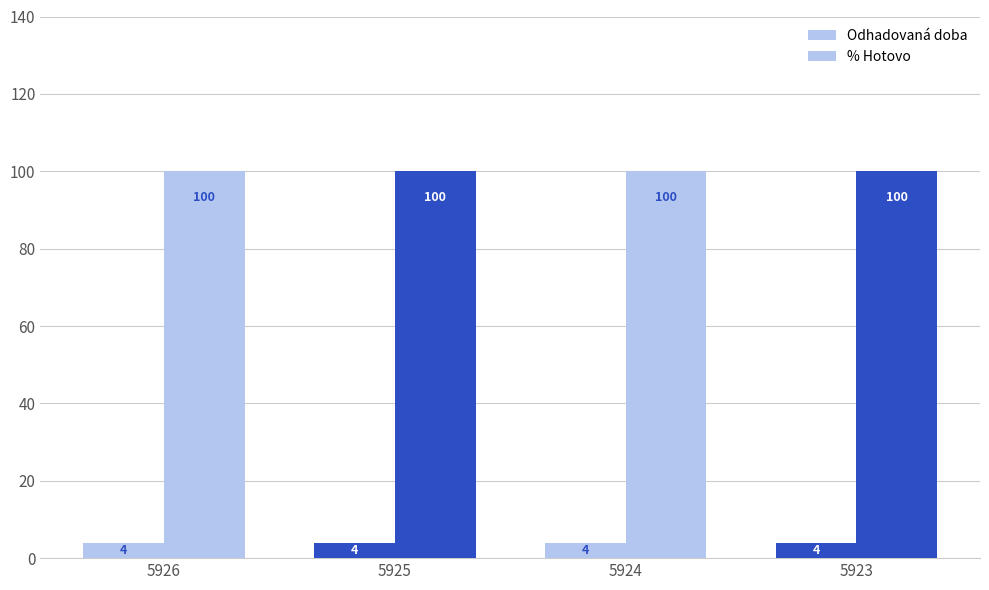

Which series changed the most between 5925 and 5923?

Odhadovaná doba